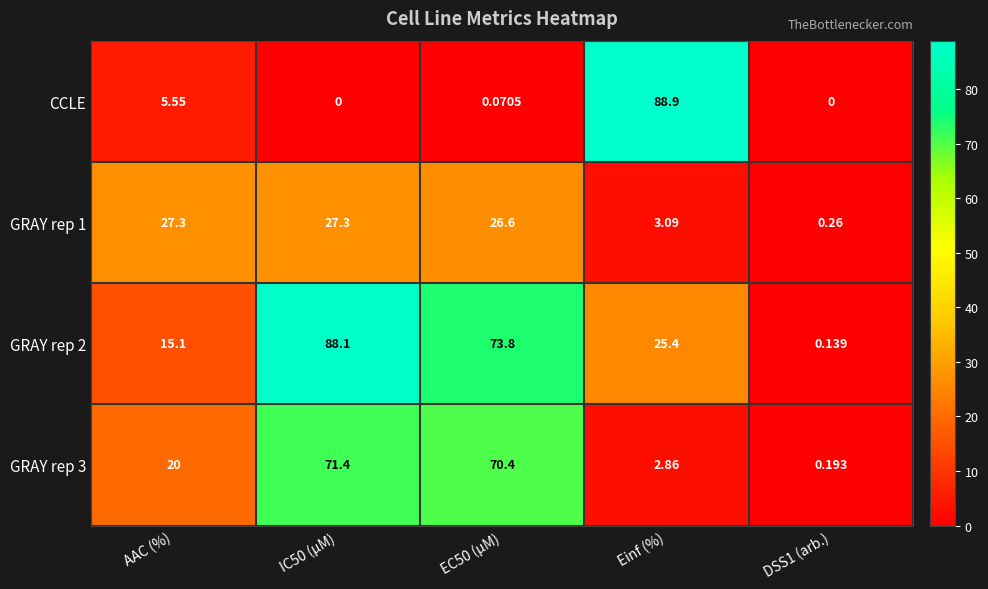

Which series has the largest range (max minus min)?

CCLE